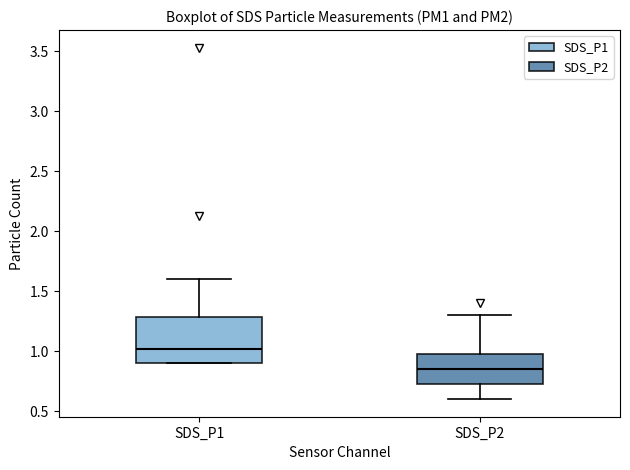

Reading left to right, read every box against the y-axis: the position of its median line, the range the box covers, and the ends of its whiskers. The values are not printed on the chart, so give them approximately, as read against the axis.

SDS_P1: median 1.00, box 0.90 to 1.30, whiskers 0.90 to 1.60
SDS_P2: median 0.85, box 0.70 to 1.00, whiskers 0.60 to 1.30